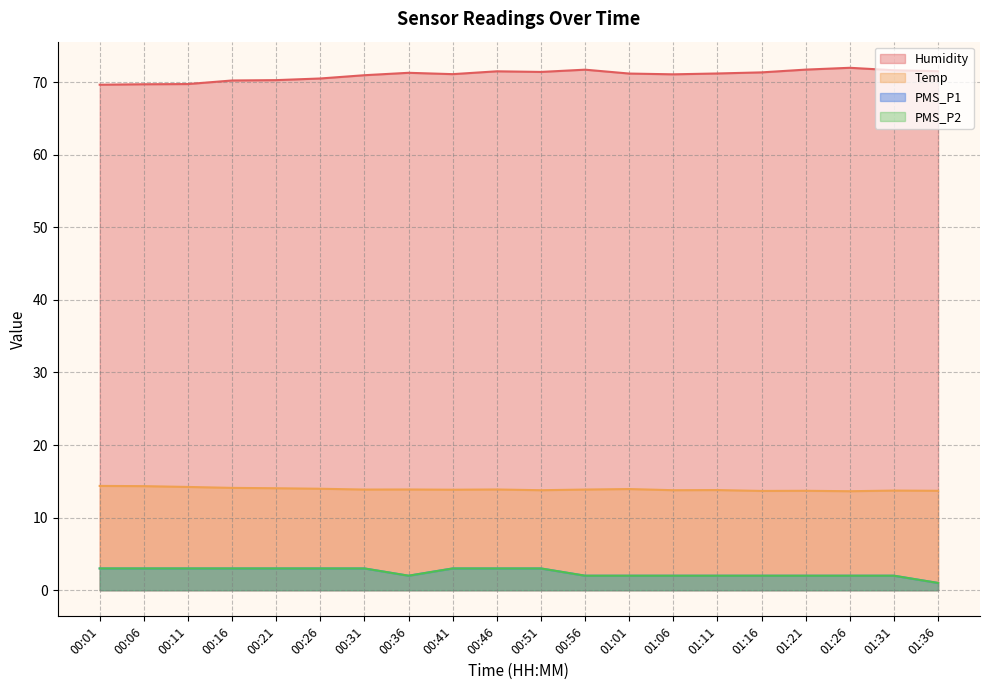

True or false: PMS_P1 has more than 1 interior local peaks.

False